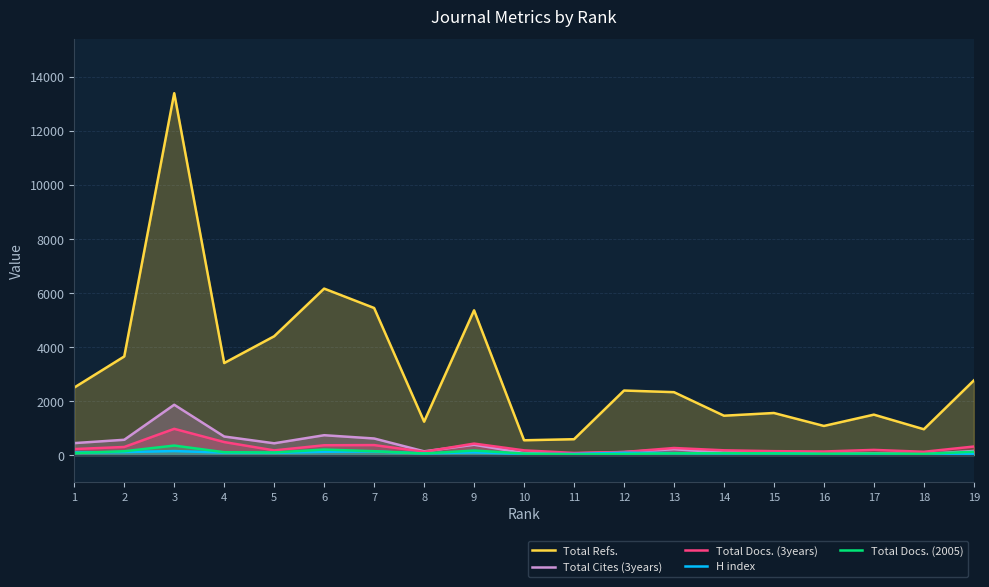

The Total Cites (3years) series shows 138 at 8. True or false?

True